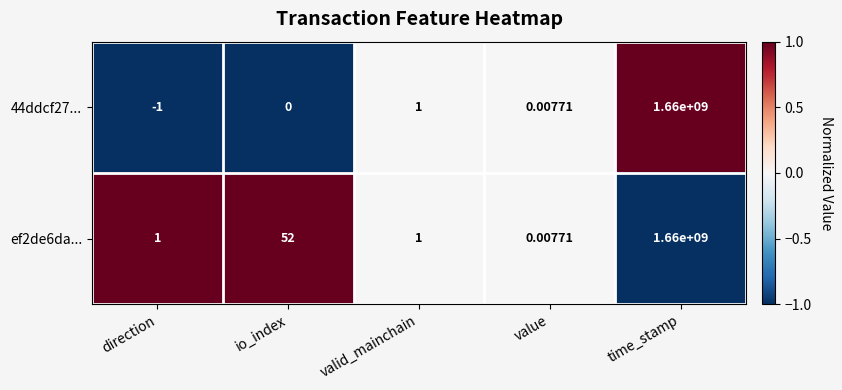

At which label is ef2de6da... closest to 830000000?

io_index